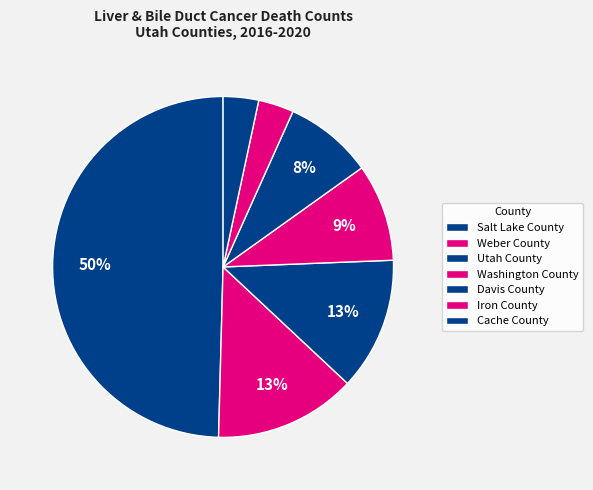

What is the change in value from Utah County to Cache County?

-11